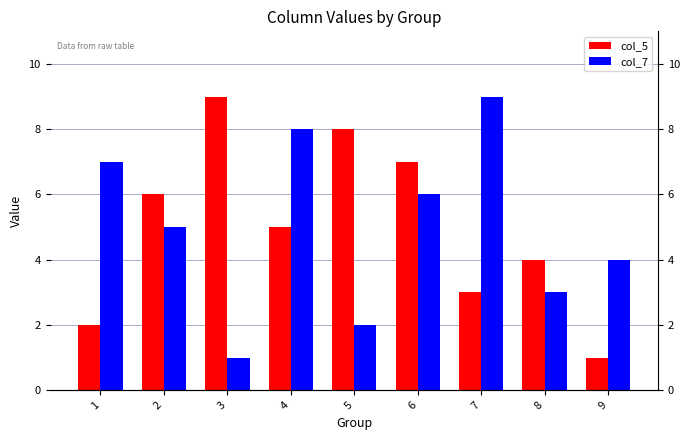

What is the difference between the maximum and minimum values in the col_7 series?

8